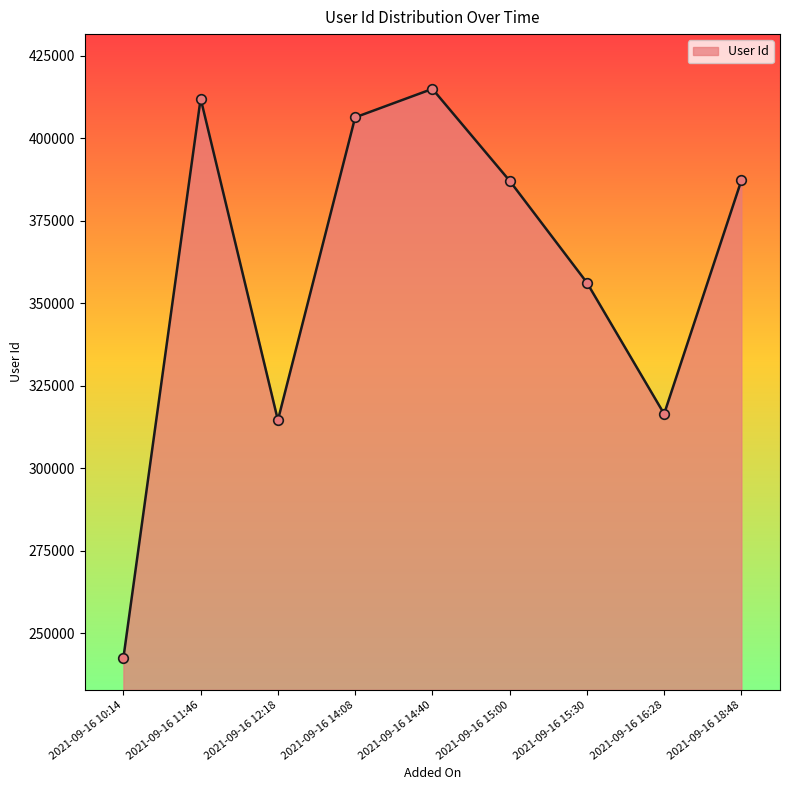

Which has a higher value, 2021-09-16 14:08 or 2021-09-16 18:48?

2021-09-16 14:08